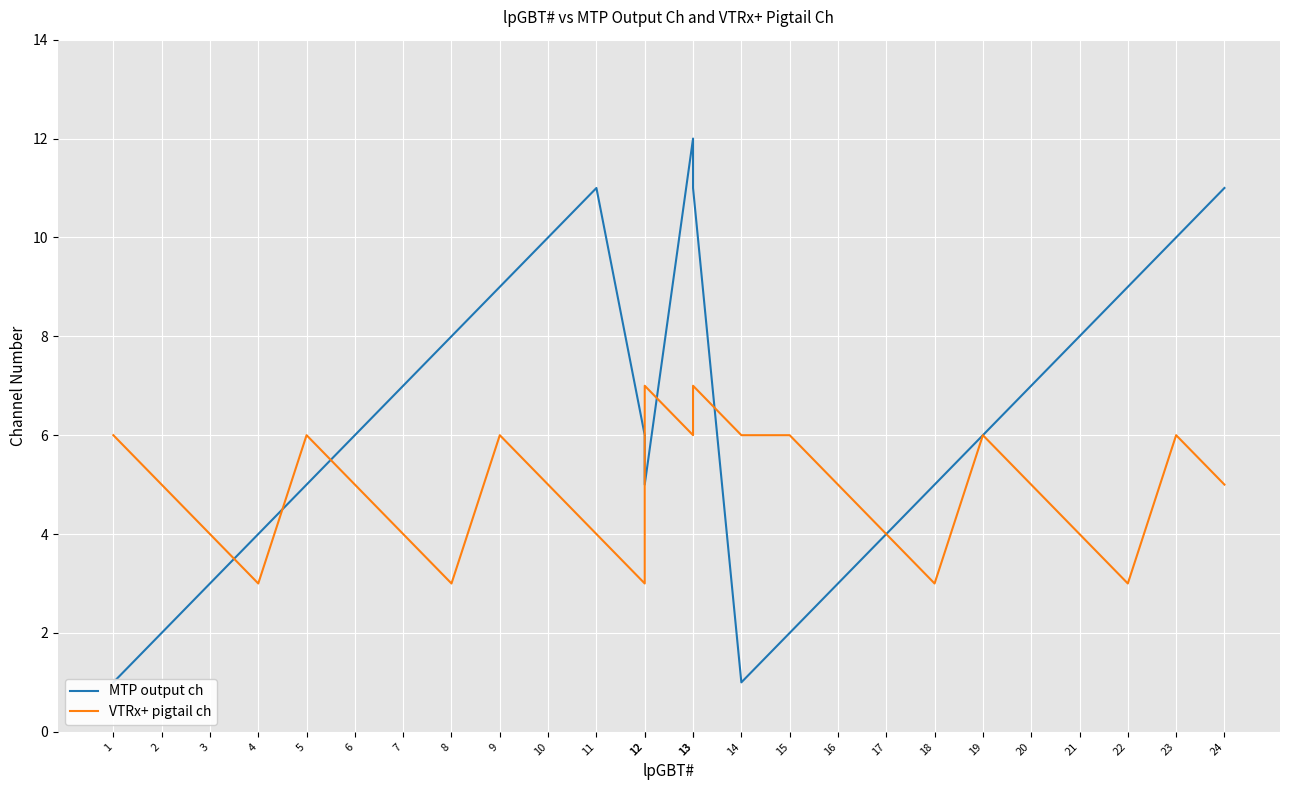

At 6, list the series in order from smallest to largest.

VTRx+ pigtail ch, MTP output ch